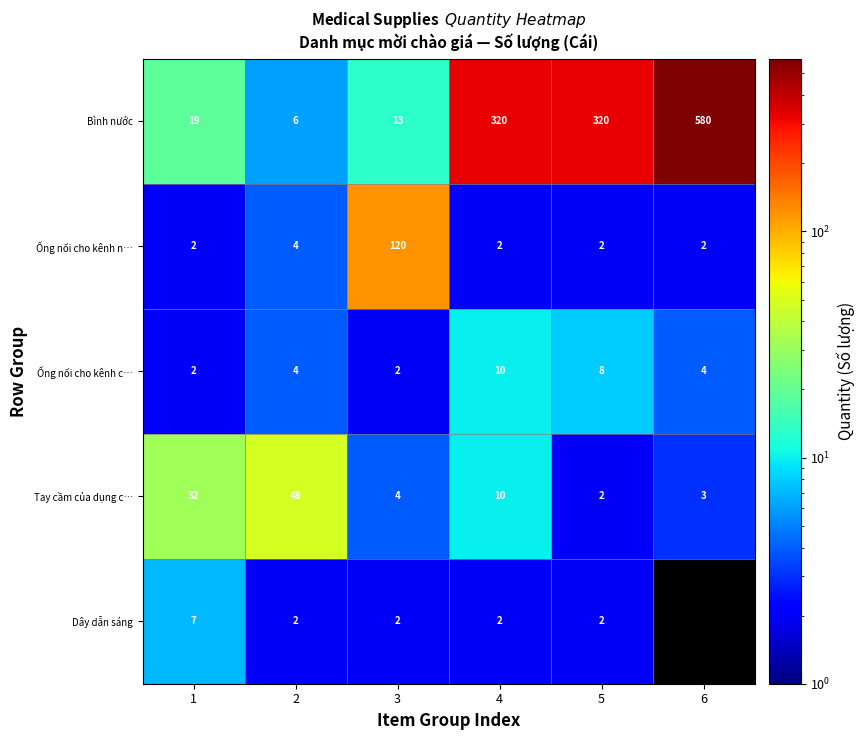

The Ống nối cho kênh c… series shows 4 at 6. True or false?

True